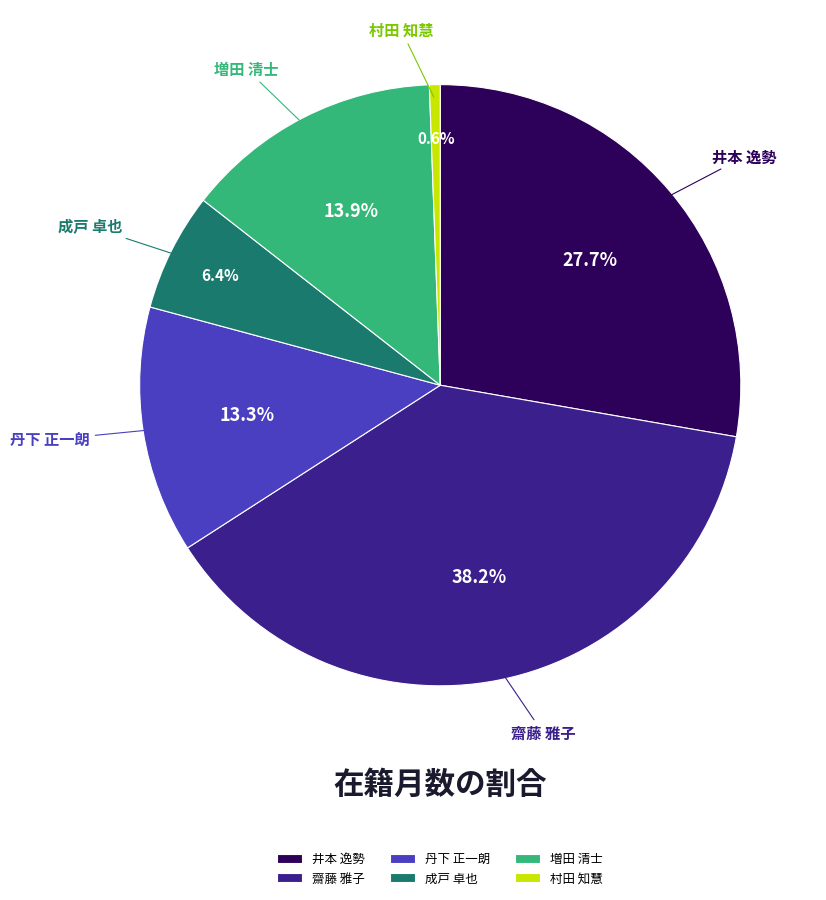

What percentage is the 井本 逸勢 slice, to the nearest percent?

28%